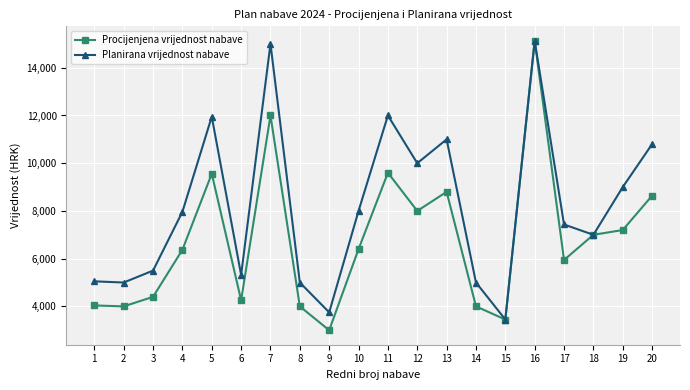

What is the difference between the maximum and minimum values in the Planirana vrijednost nabave series?

11680